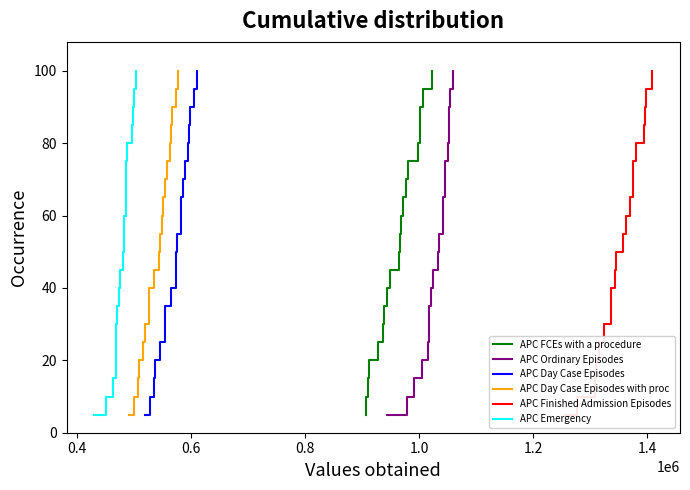

Is this an area chart (filled region under the line)?

No